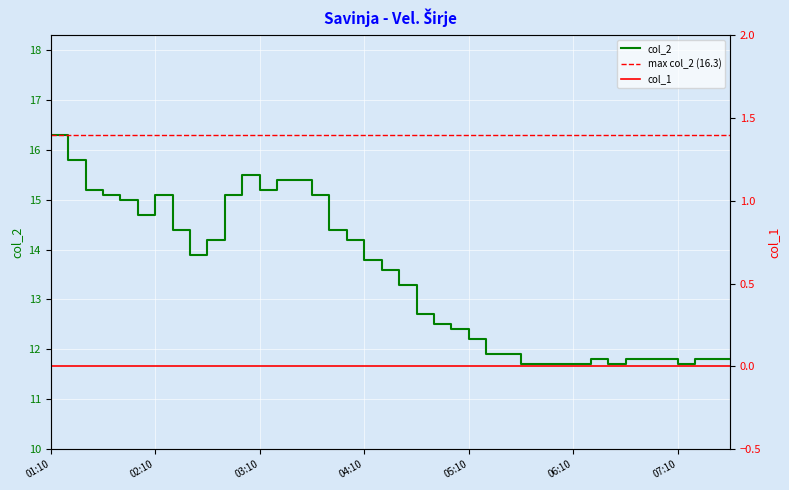

What is the average value?

13.4